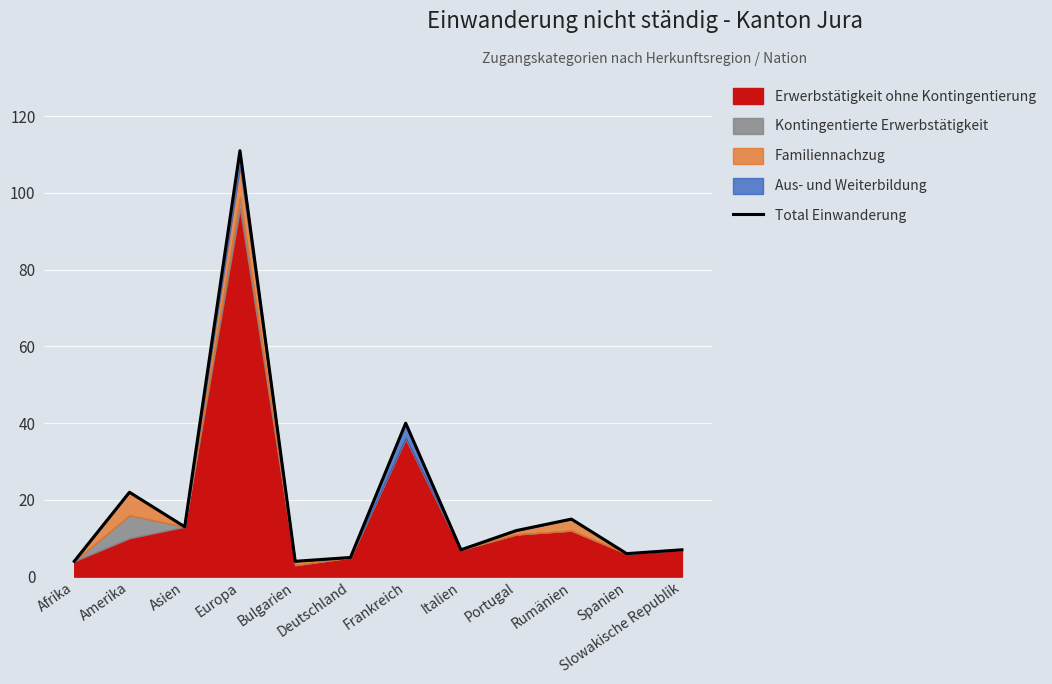

True or false: there are more than 1 points higher than both neighbors.

True